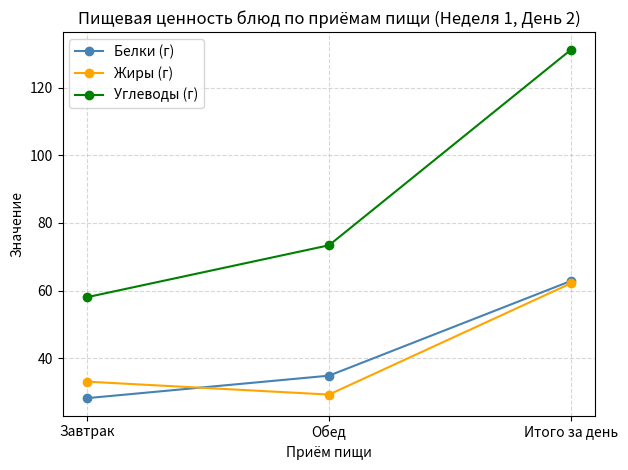

True or false: Жиры (г) has a value of 18.0 at Завтрак.

False